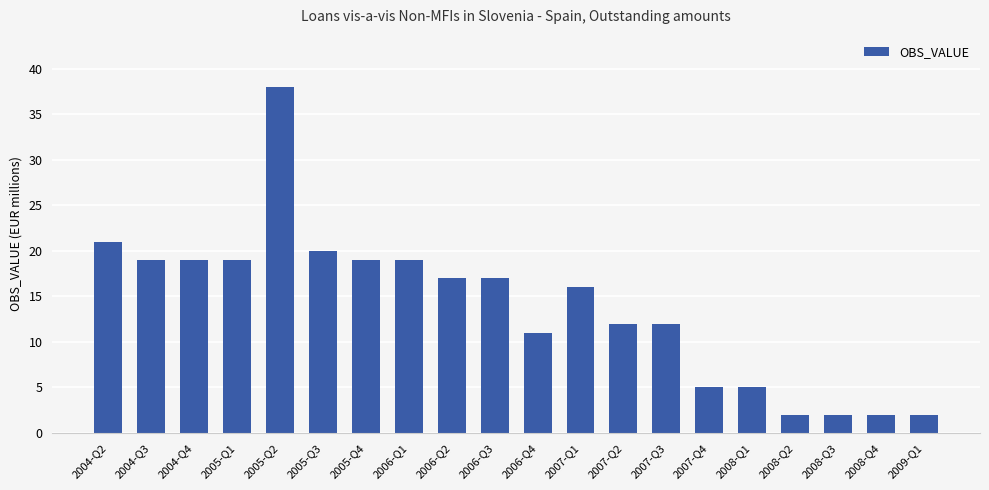

Reading right to left, what are all the values shown in this chart?

2009-Q1=2	2008-Q4=2	2008-Q3=2	2008-Q2=2	2008-Q1=5	2007-Q4=5	2007-Q3=12	2007-Q2=12	2007-Q1=16	2006-Q4=11	2006-Q3=17	2006-Q2=17	2006-Q1=19	2005-Q4=19	2005-Q3=20	2005-Q2=38	2005-Q1=19	2004-Q4=19	2004-Q3=19	2004-Q2=21